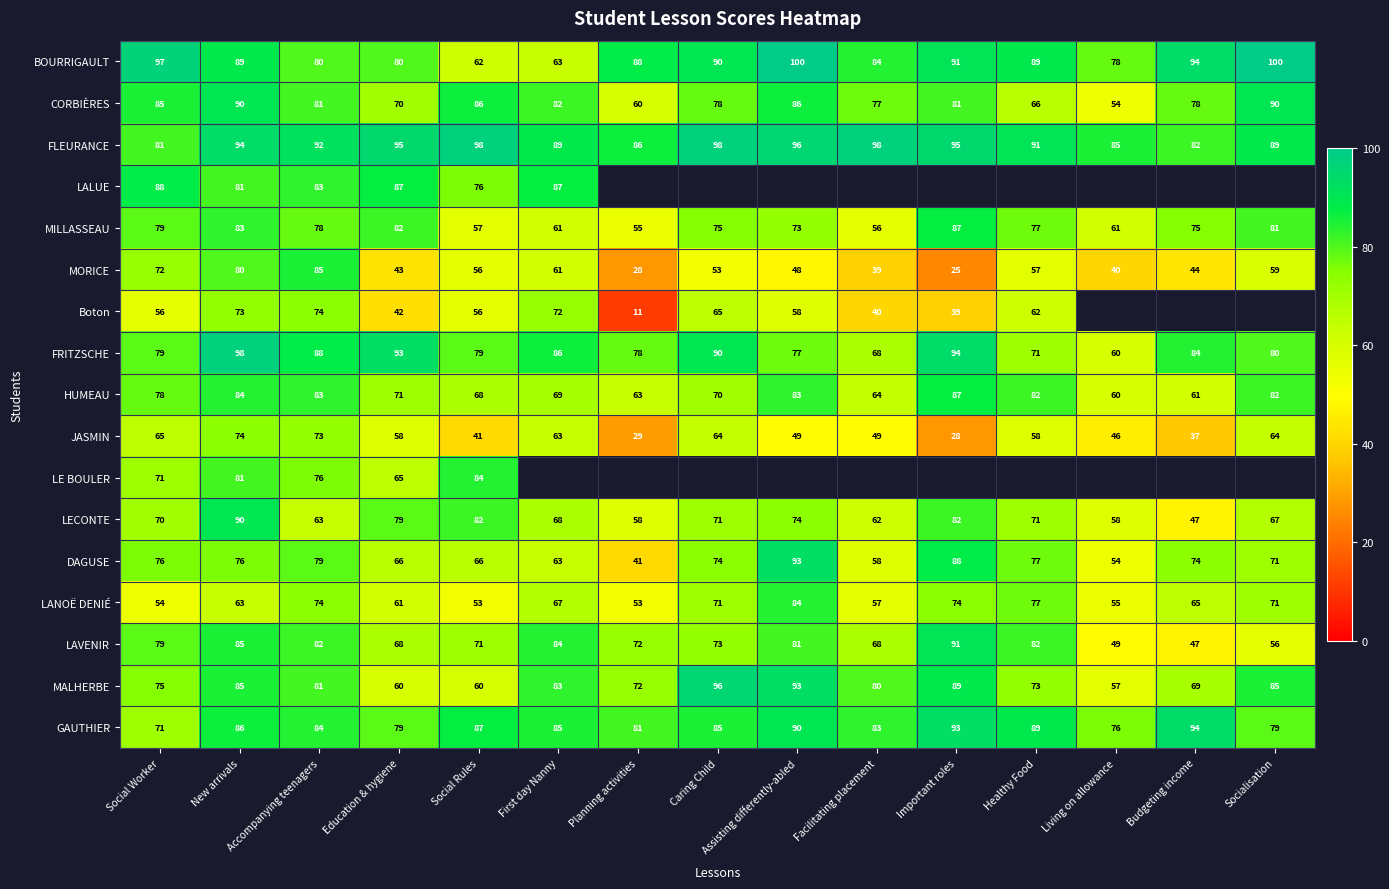

What is the difference between the LANOË DENIÉ values at Education & hygiene and Social Worker?

7.0